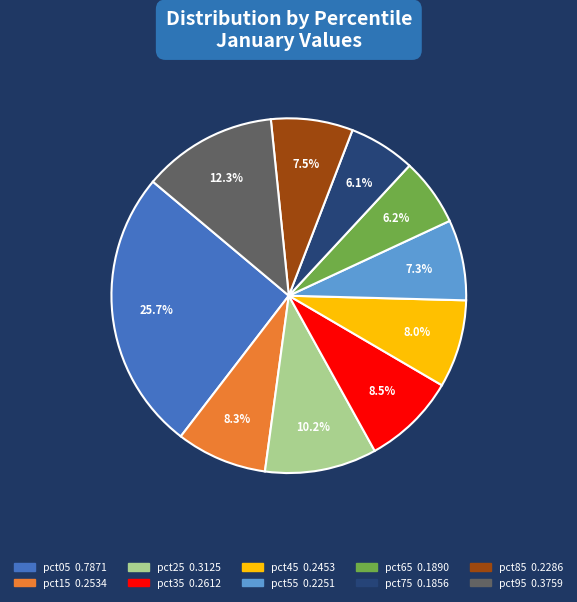

To the nearest percent, what percentage of the pie is pct65?

6%